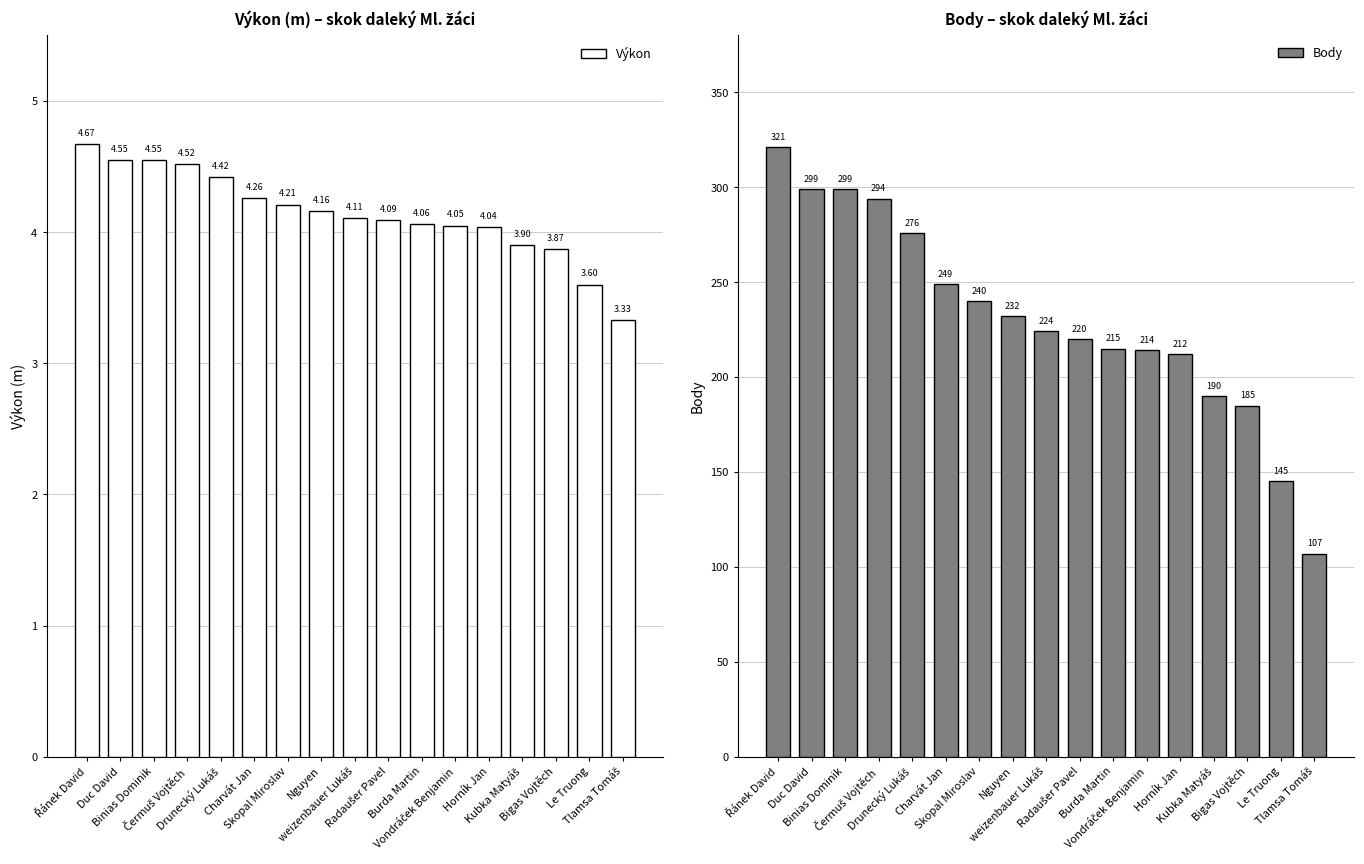

Which has a higher value, weizenbauer Lukáš or Burda Martin?

weizenbauer Lukáš